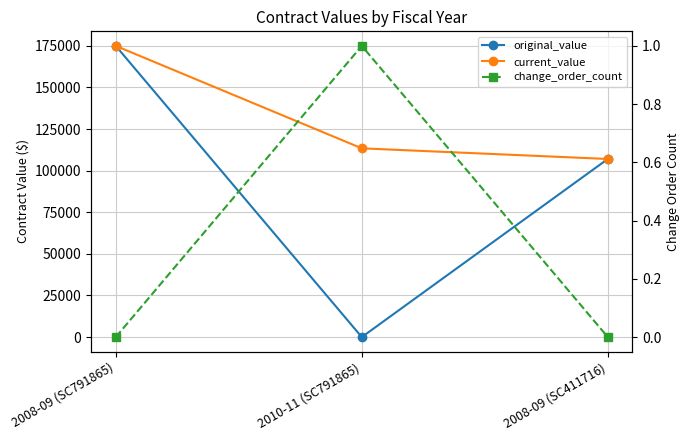

What are all the series names shown in the legend?

original_value, current_value, change_order_count